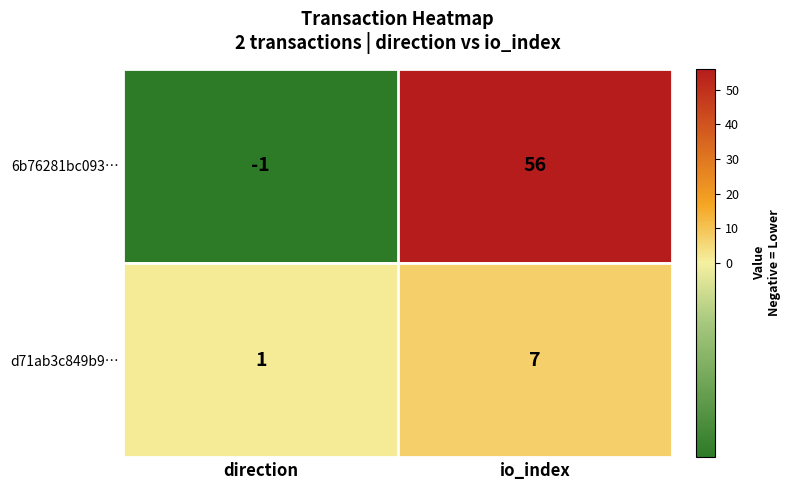

How many series are shown in this chart?

2